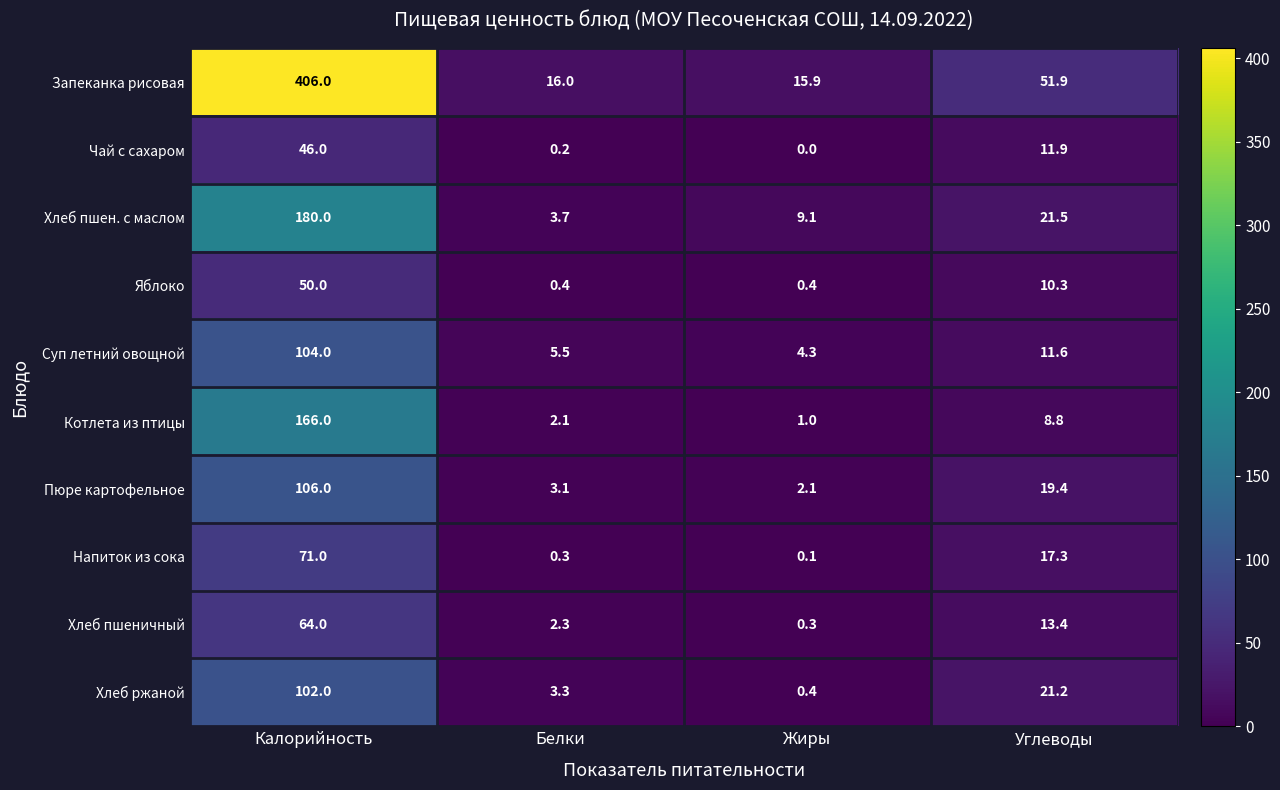

What is the maximum value for Чай с сахаром?

46.0